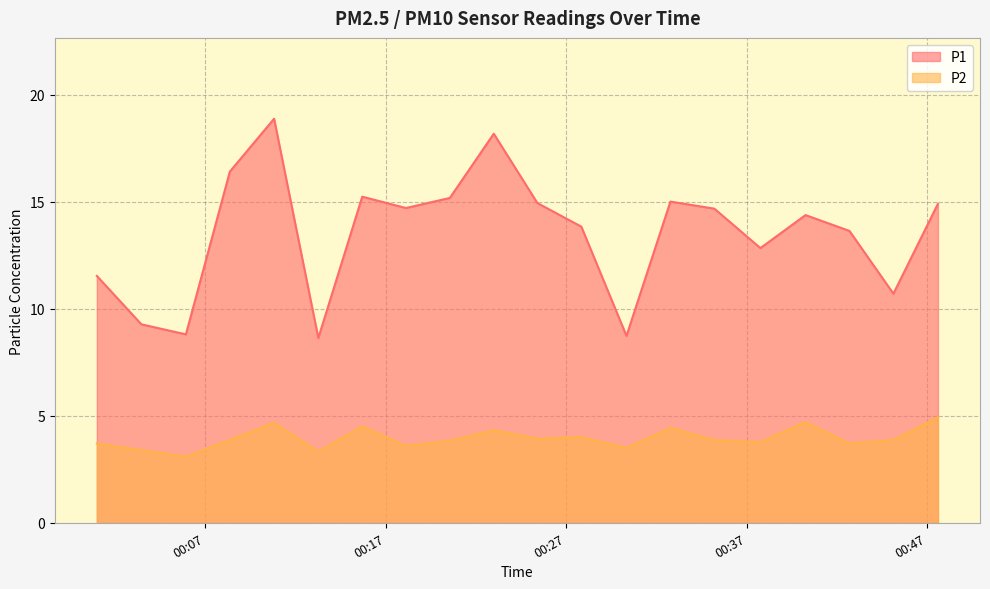

At which label does P2 reach its peak?

2024-03-17T00:47:35